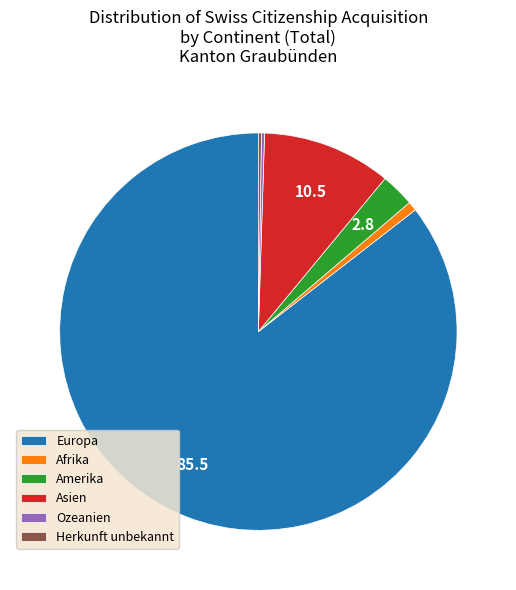

Combined, do Asien and Amerika account for over 50%?

No